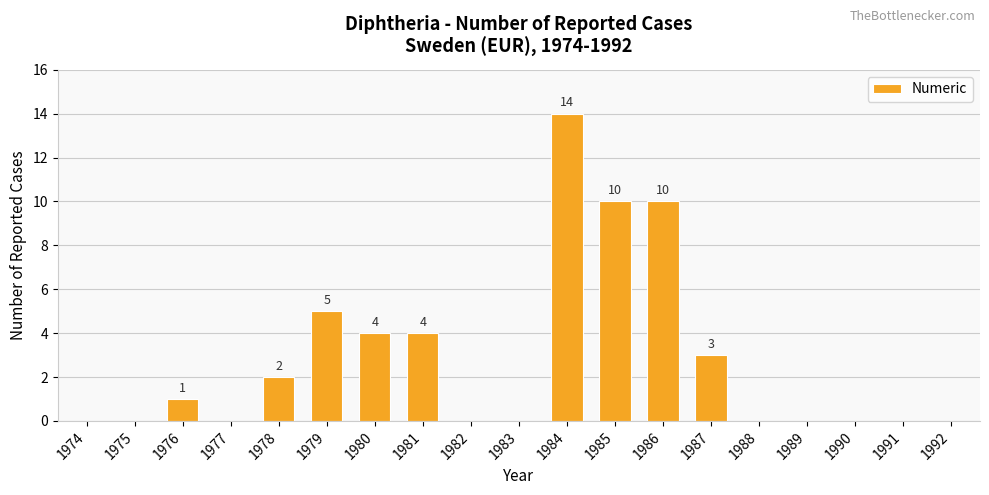

The value at 1978 is 3. True or false?

False